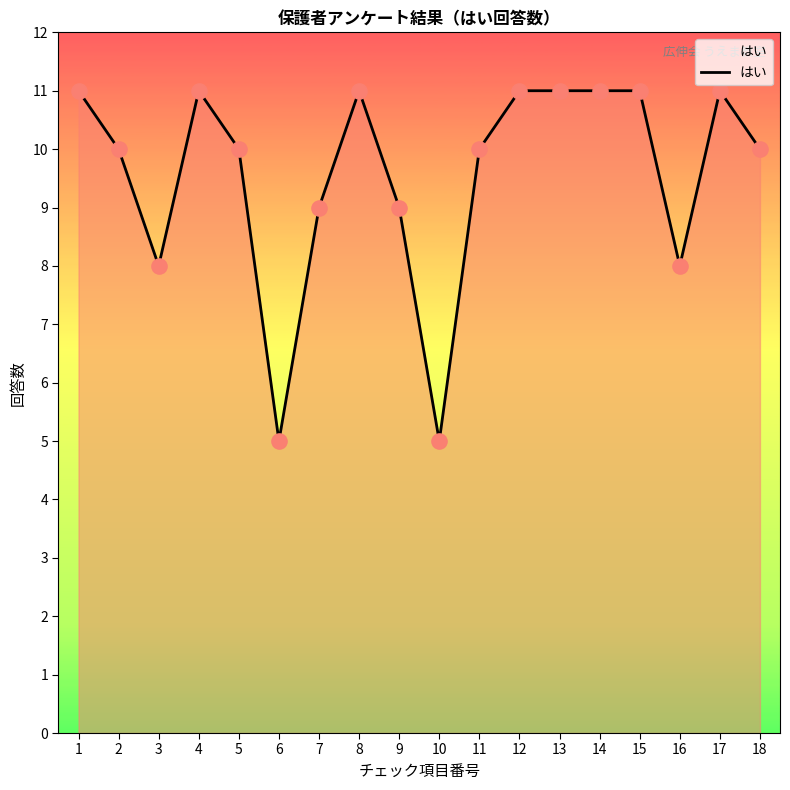

Between 16 and 18, which is larger?

18